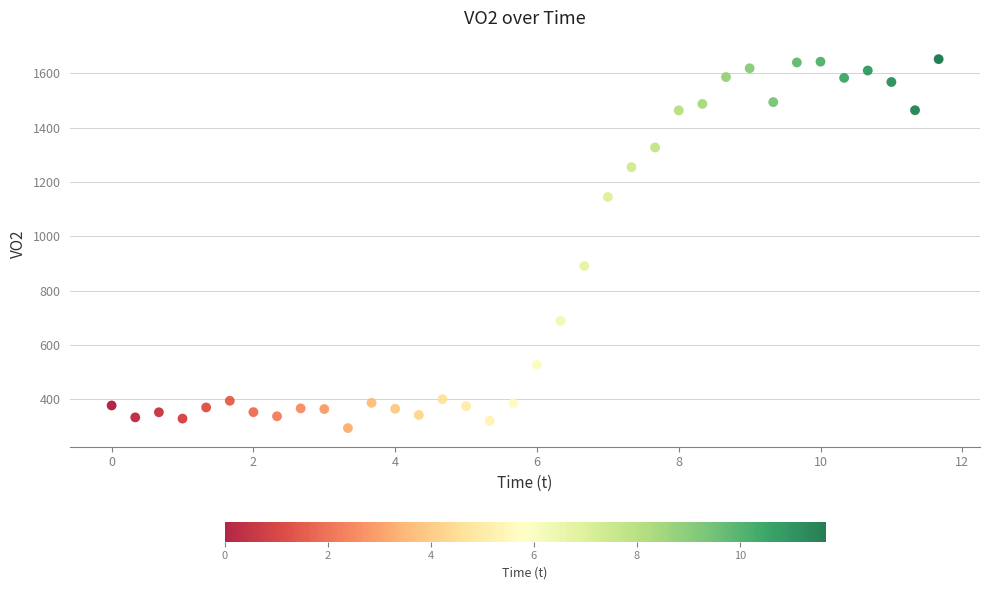

What Y value in the scatter plot is closest to 973?

890.8